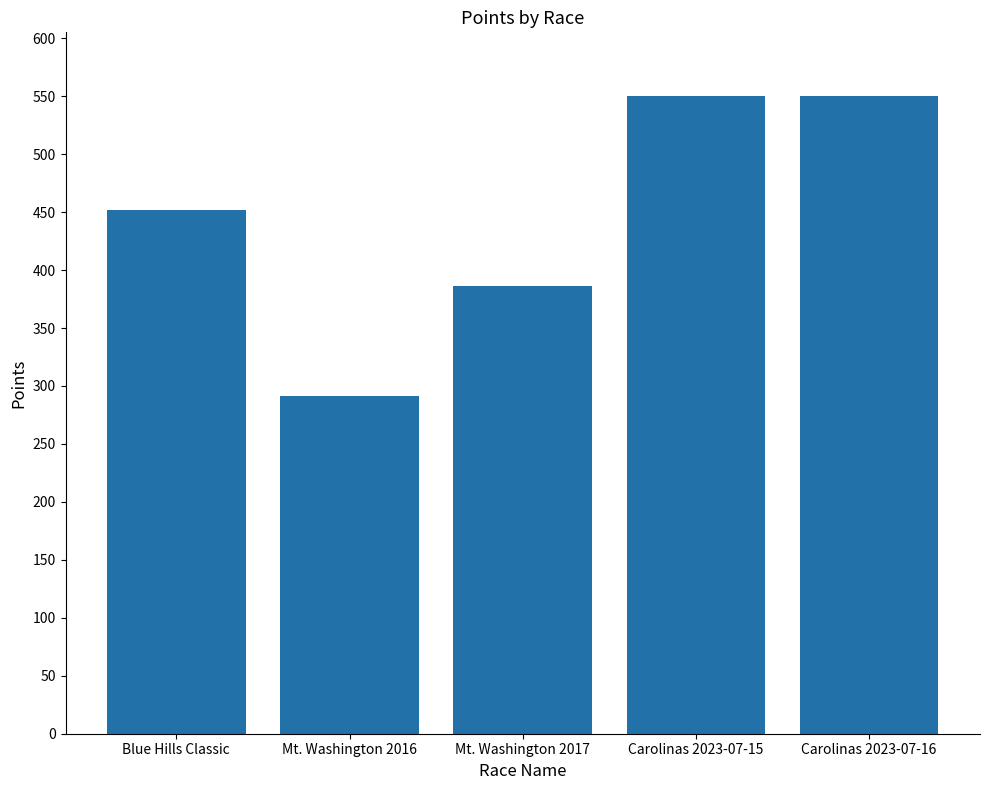

What is the maximum value shown in the chart?

550.1